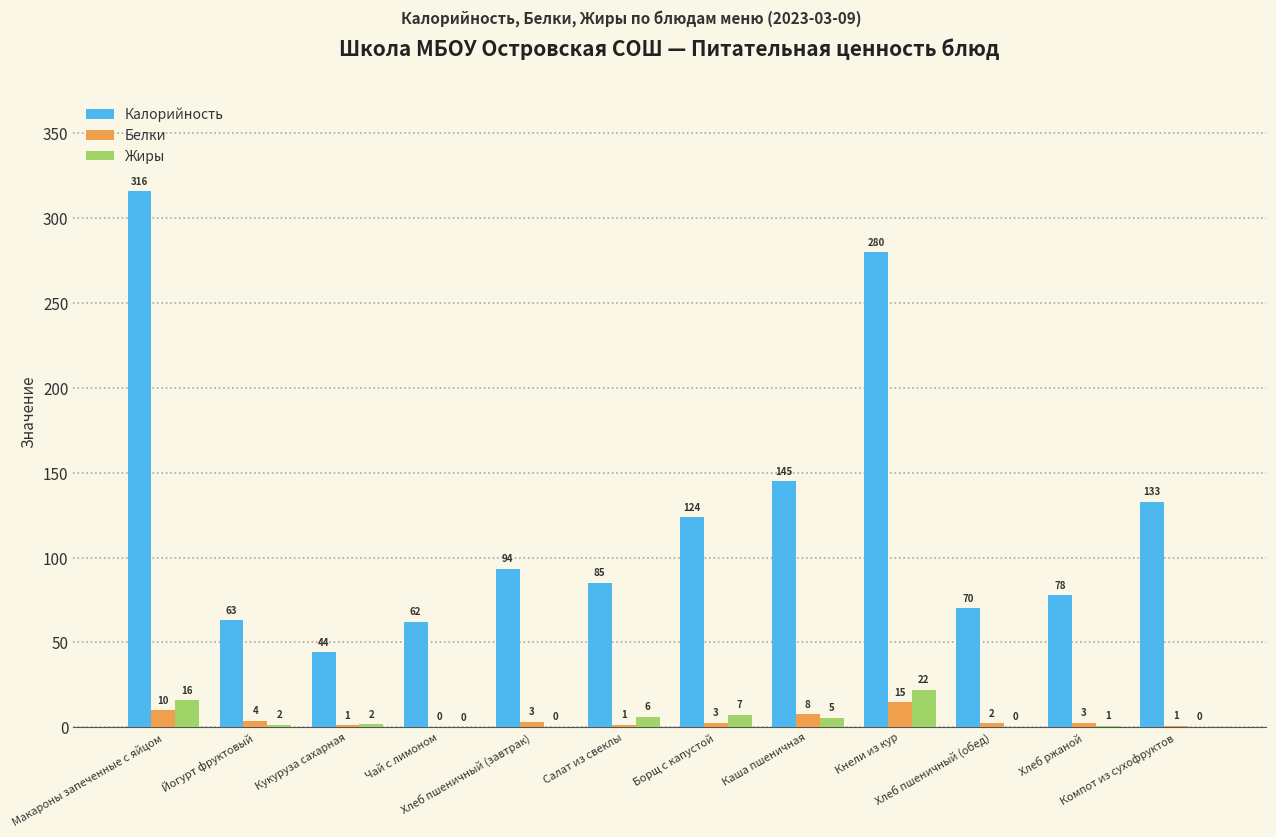

Which series has the largest total across all categories?

Калорийность